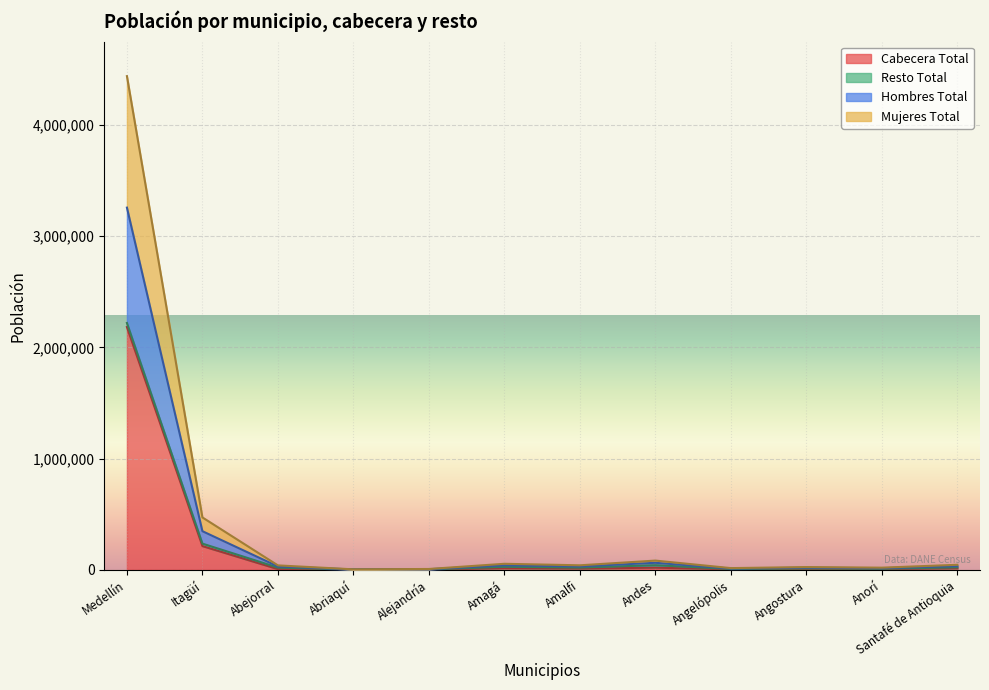

Between Santafé de Antioquia and Abejorral, which is larger?

Santafé de Antioquia